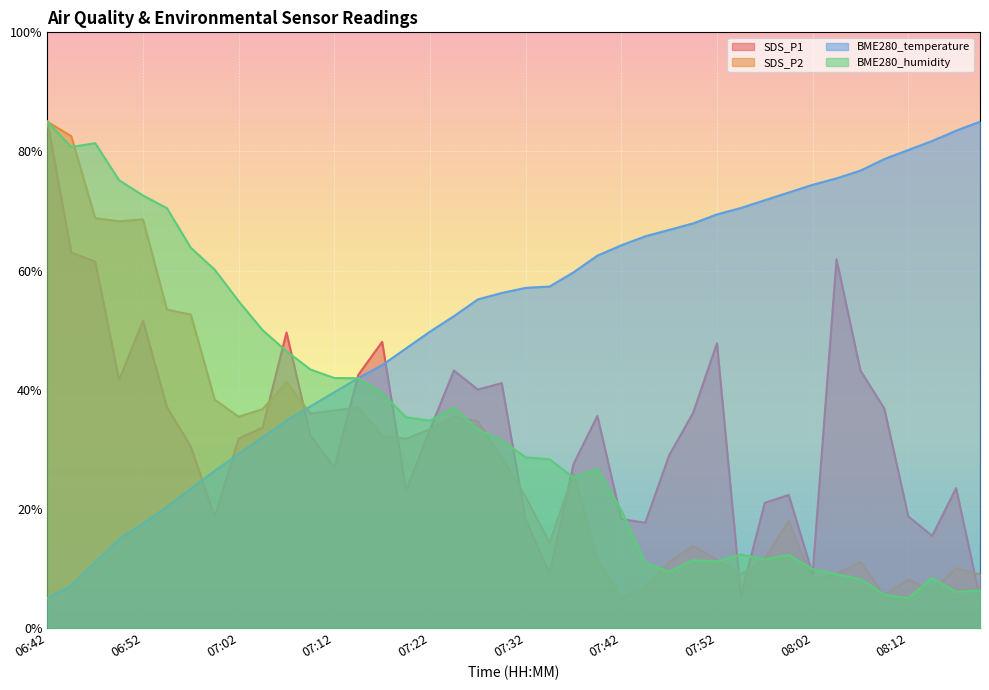

Is it true that SDS_P1 equals 49.4 at 07:40?

False